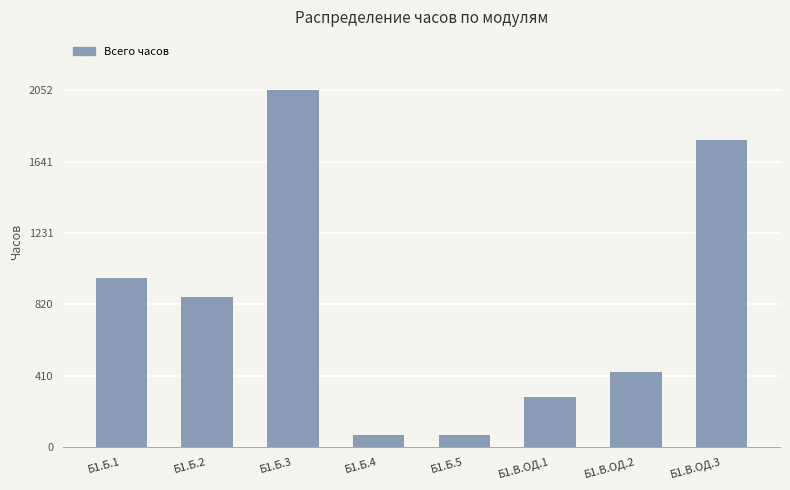

Which label corresponds to the largest value in the chart?

Б1.Б.3